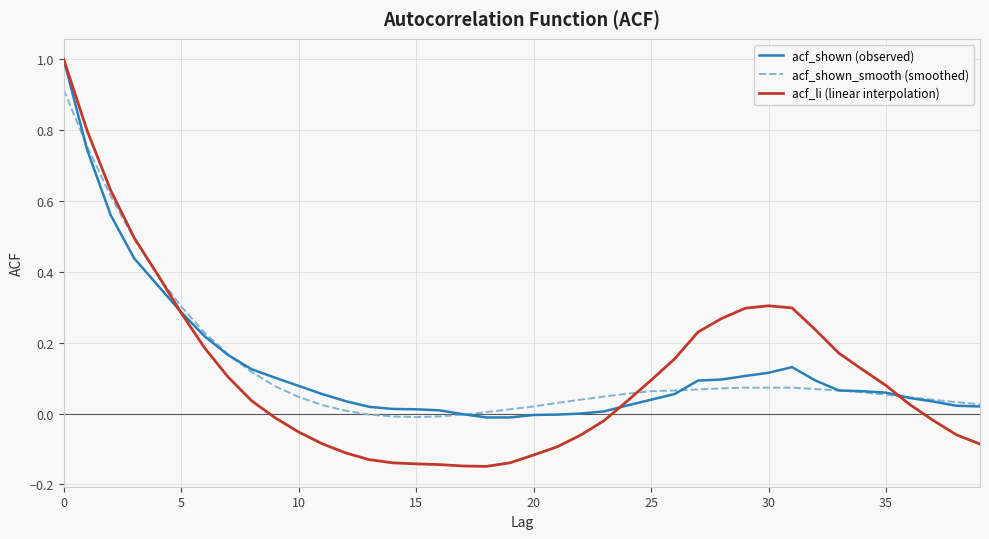

What are all the series names shown in the legend?

acf_shown (observed), acf_shown_smooth (smoothed), acf_li (linear interpolation)